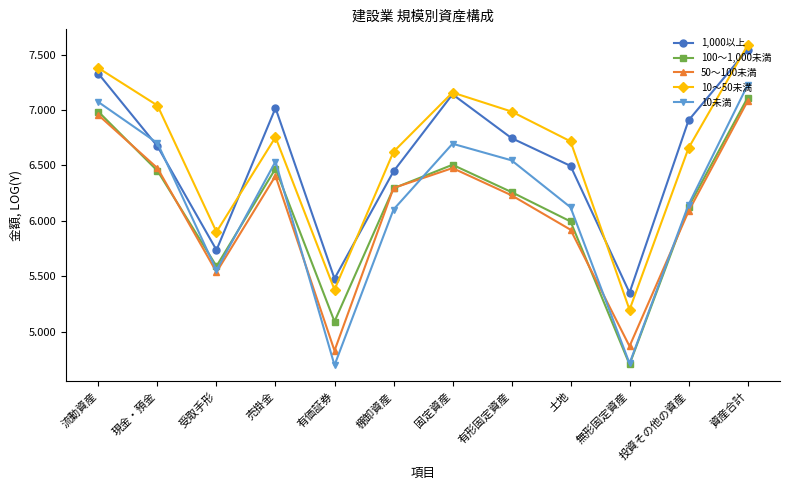

The value of 10～50未満 at 現金・預金 is 7.0. True or false?

True